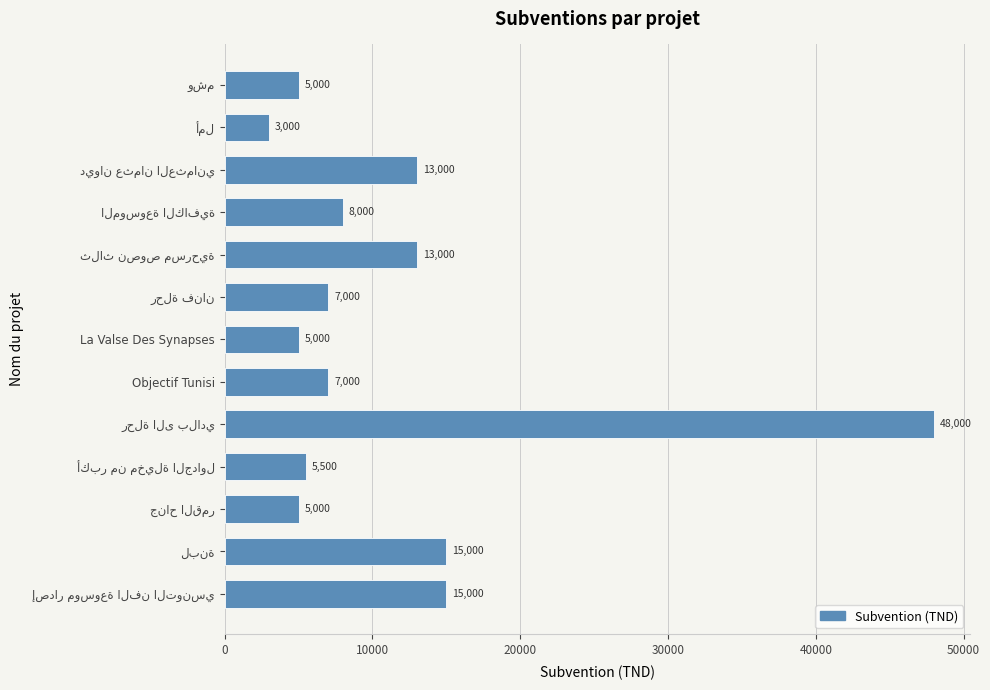

True or false: the data shows 5000 at La Valse Des Synapses.

True